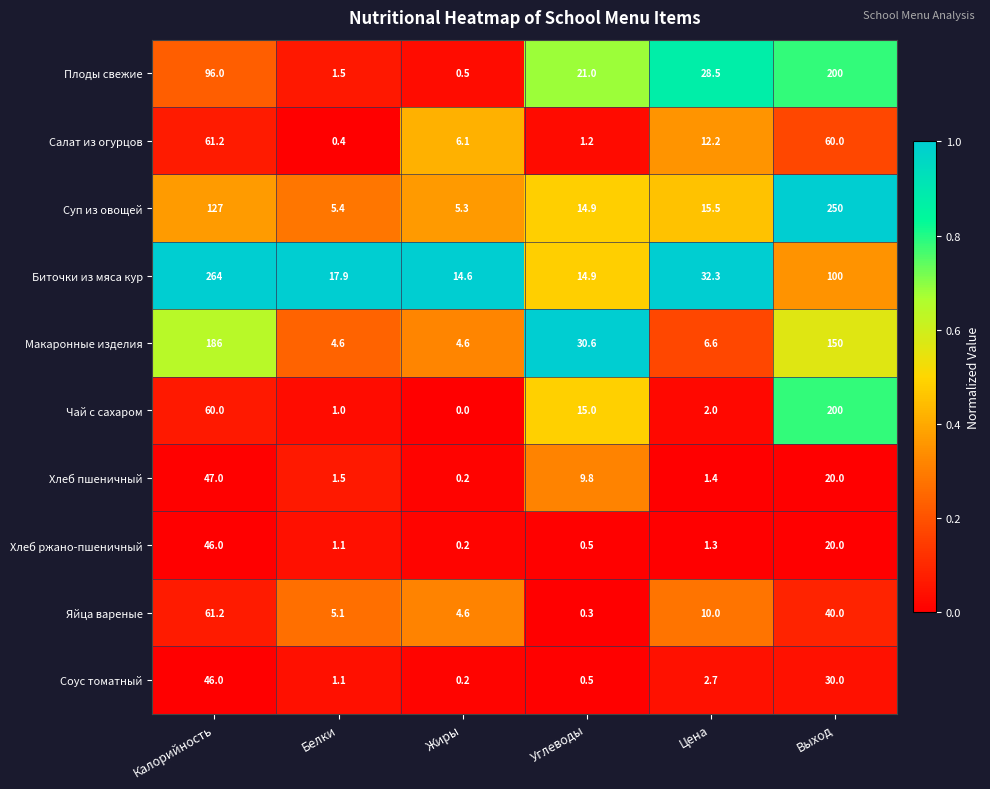

At how many categories does at least one series exceed 0?

6